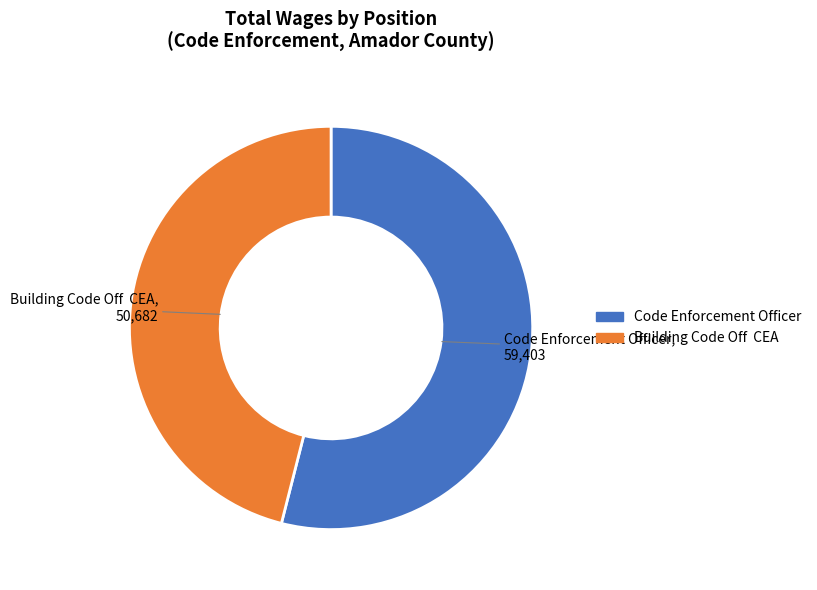

Rank the categories by value from highest to lowest.

Code Enforcement Officer, Building Code Off CEA